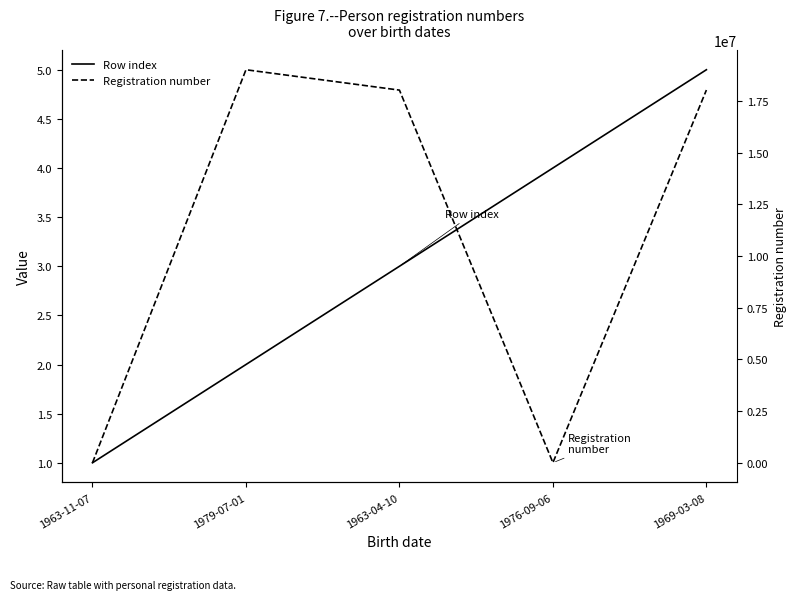

At 1969-03-08, list the series in order from smallest to largest.

Row index, Registration number